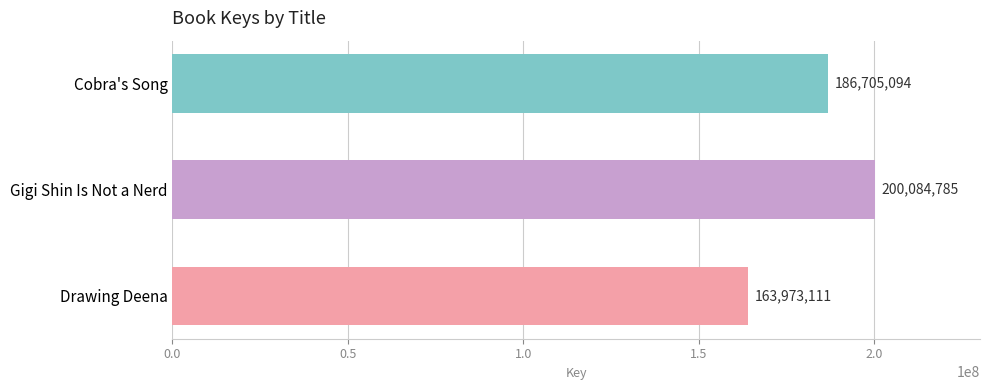

Which label corresponds to the largest value in the chart?

Gigi Shin Is Not a Nerd